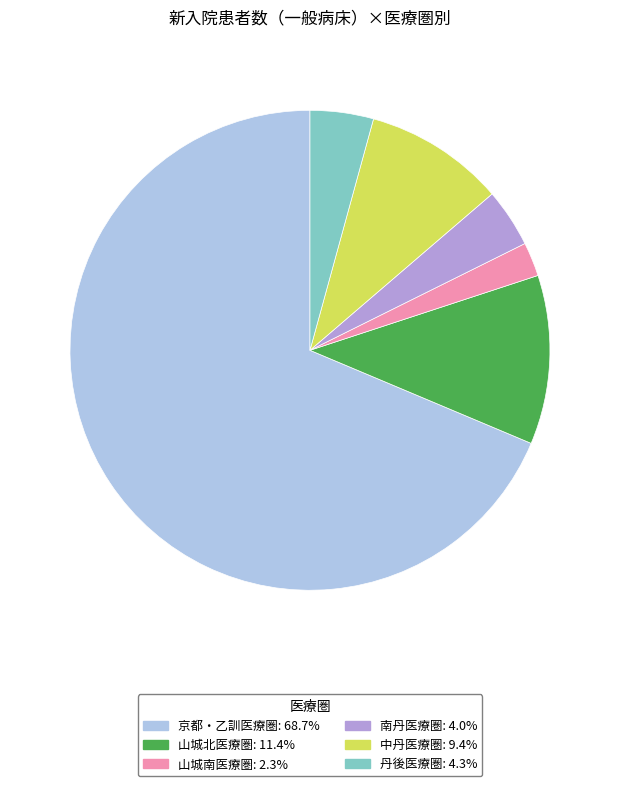

Combined, do 南丹医療圏 and 丹後医療圏 account for over 50%?

No